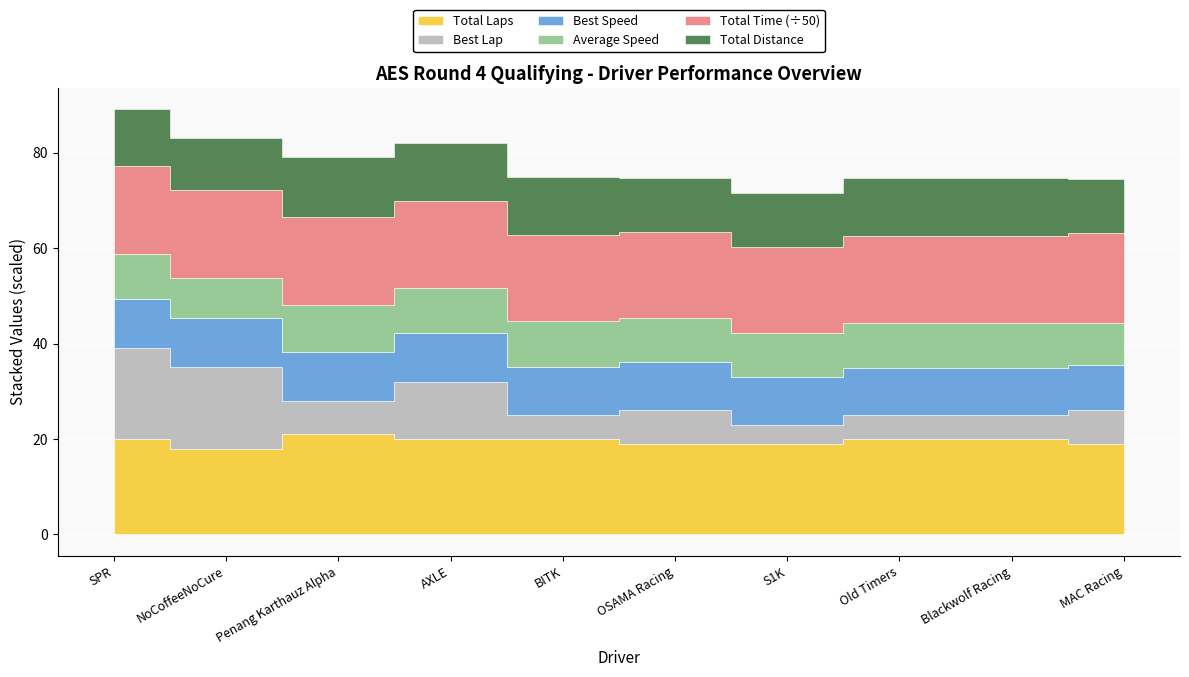

How many lines are shown in the chart?

6